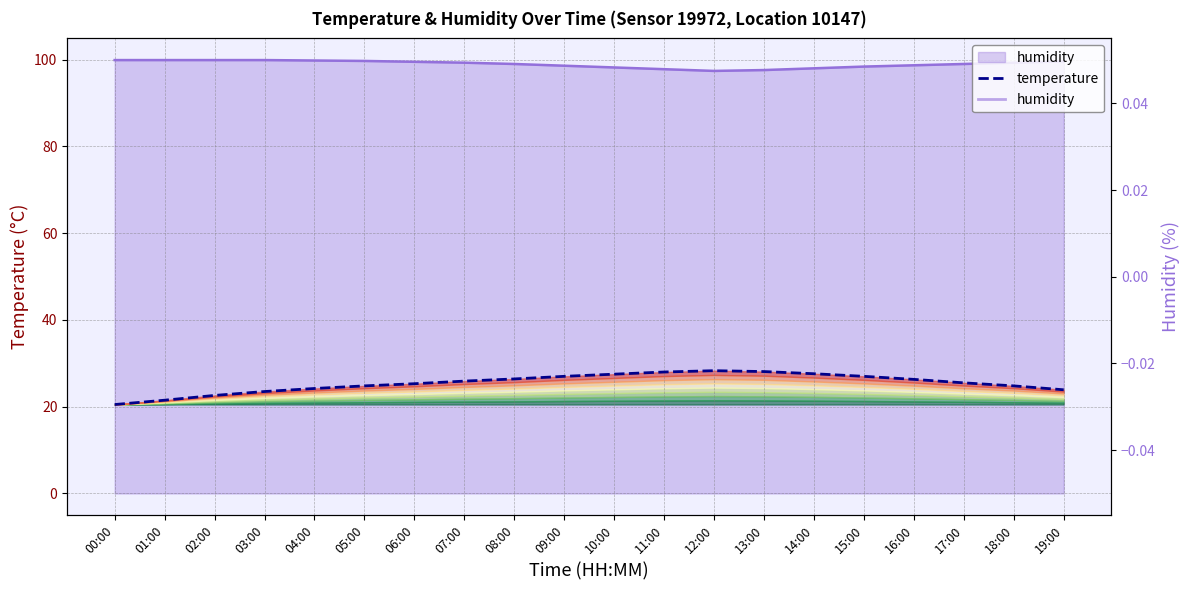

What is the sum of the values at 04:00 and 12:00?

52.5